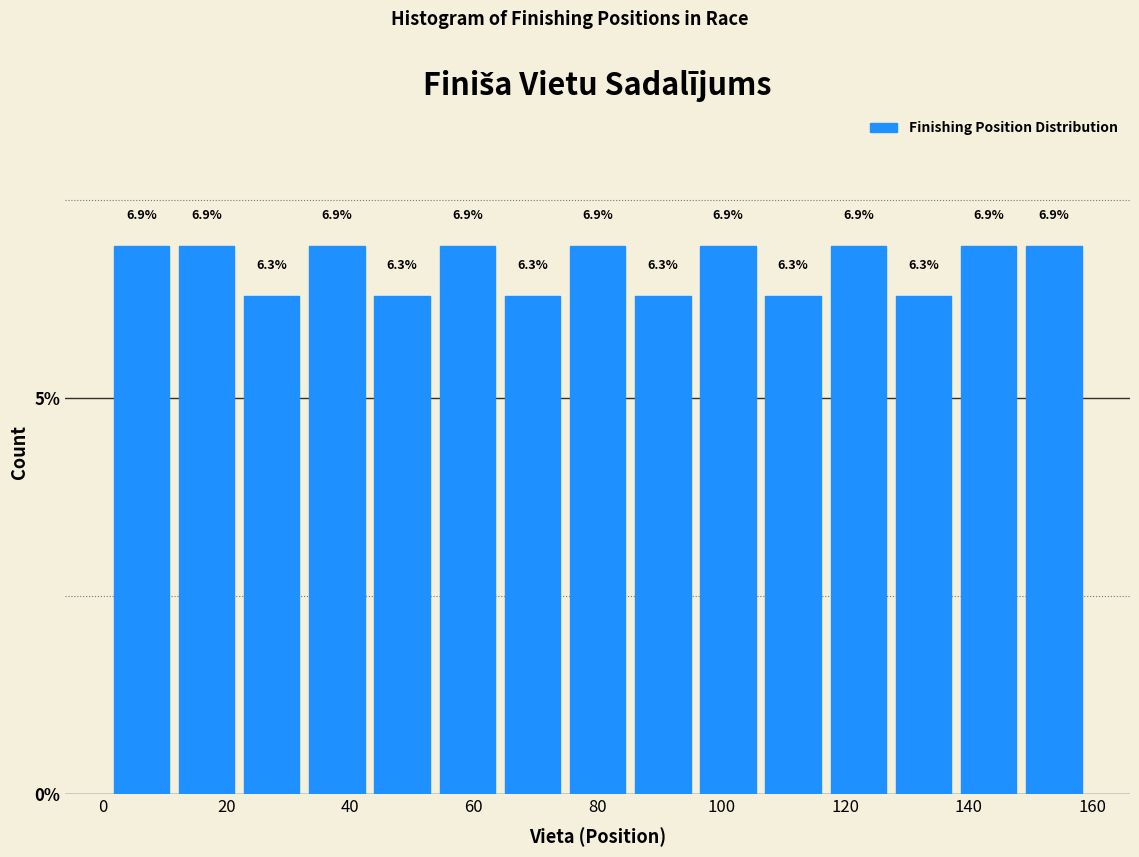

How tall is the bar that spans 2 to 12 on the x-axis? The bar edges are not printed on the chart, so give them approximately, as read against the axis.

6.9